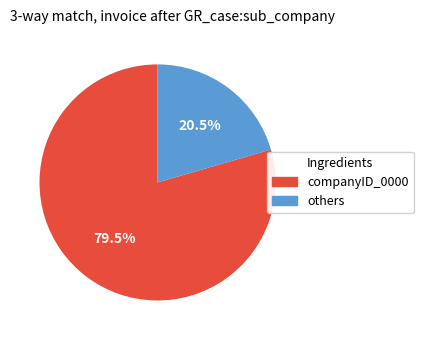

Is there any slice that represents more than half of the pie?

Yes